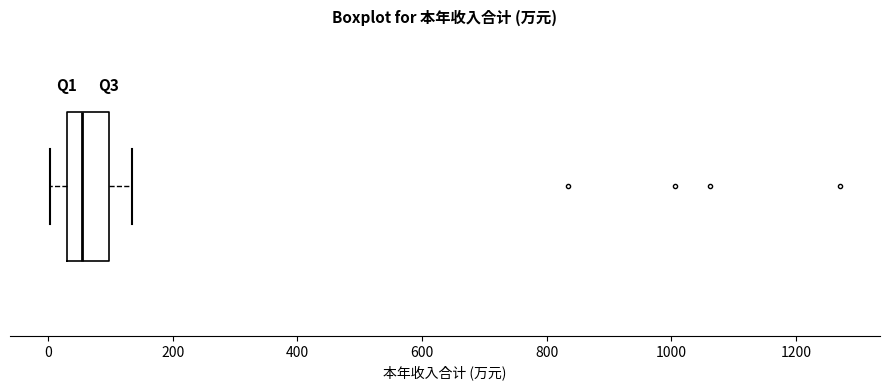

Where is the left edge of the box on the x-axis? The values are not printed on the chart, so give them approximately, as read against the axis.

40